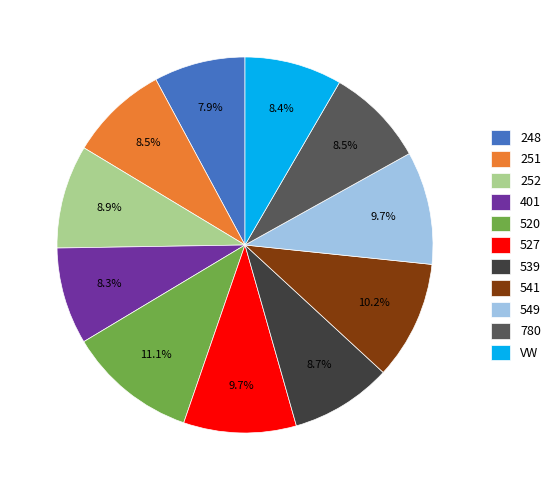

Is there any slice that represents more than half of the pie?

No